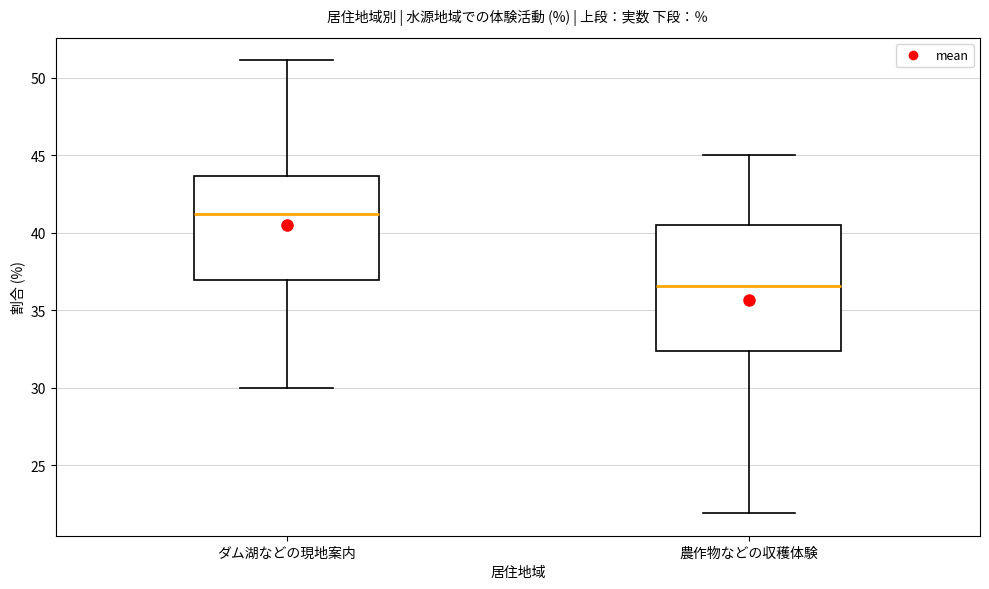

Where does the median line of the box for ダム湖などの現地案内 sit on the y-axis? The values are not printed on the chart, so give them approximately, as read against the axis.

41.0